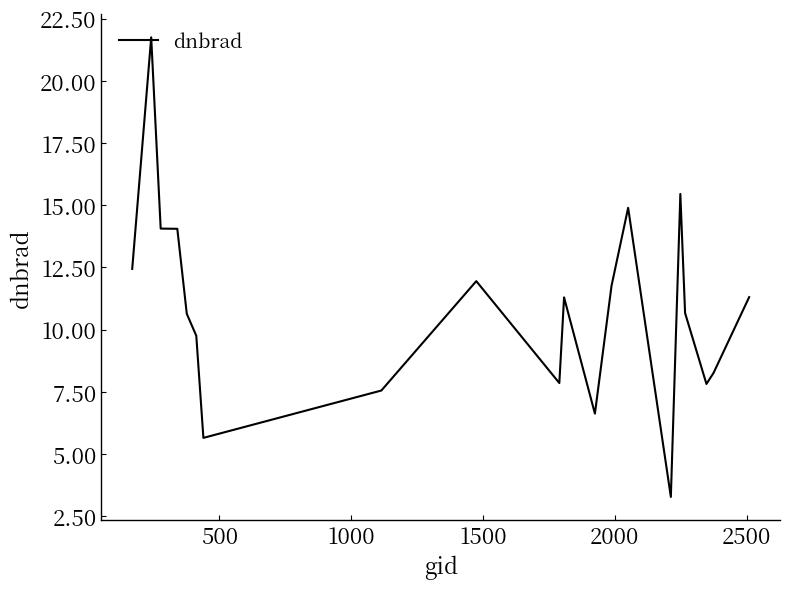

What is the difference between the maximum and minimum values?

18.5